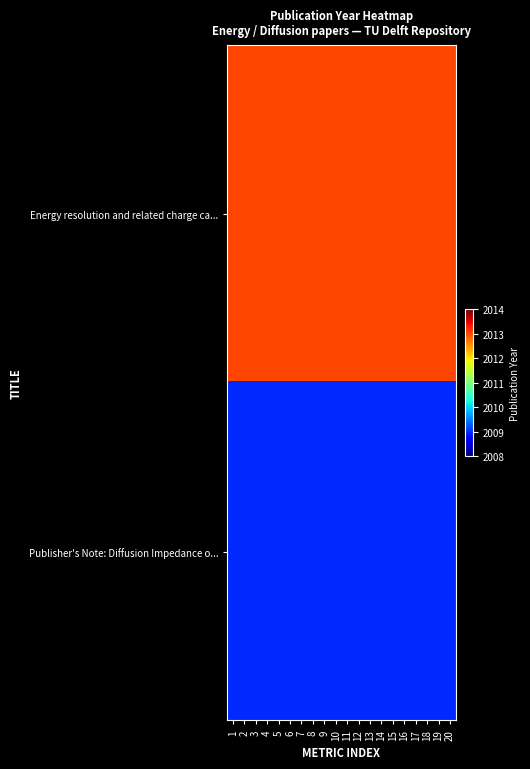

Which category has the lowest value across all series?

1